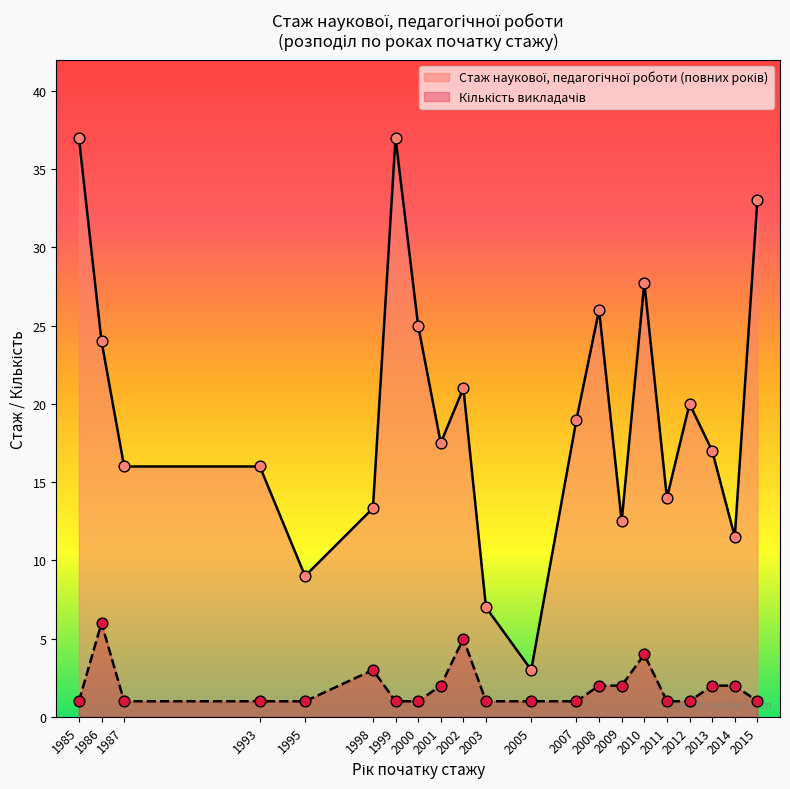

Which has a higher value, 1986 or 2002?

1986